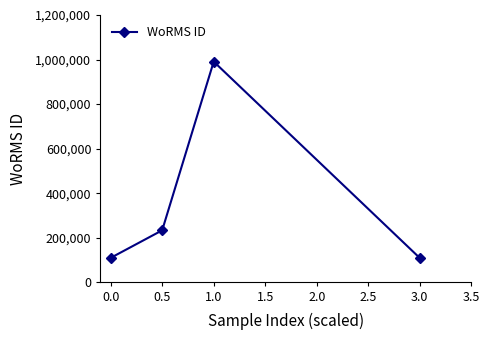

How many distinct data groups are displayed?

1